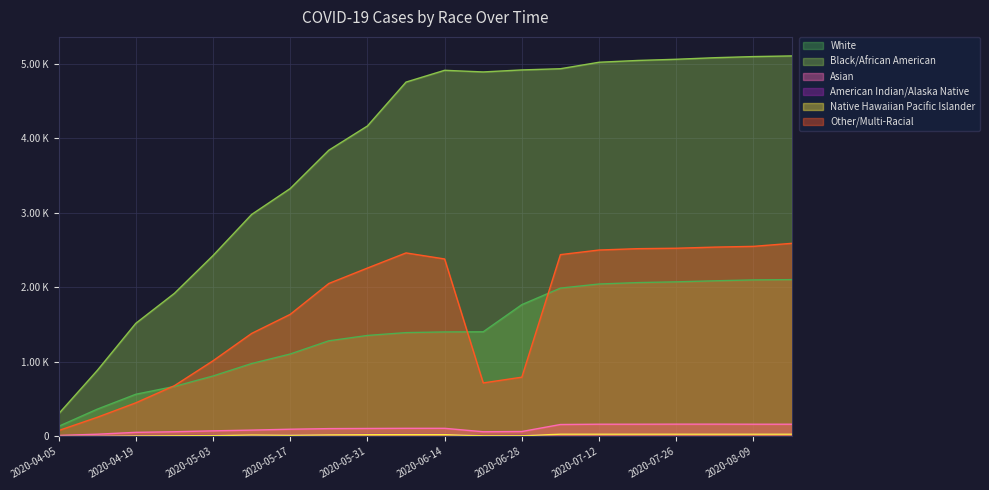

Between 2020-04-19 and 2020-06-28, which series saw the biggest shift?

Black/African American